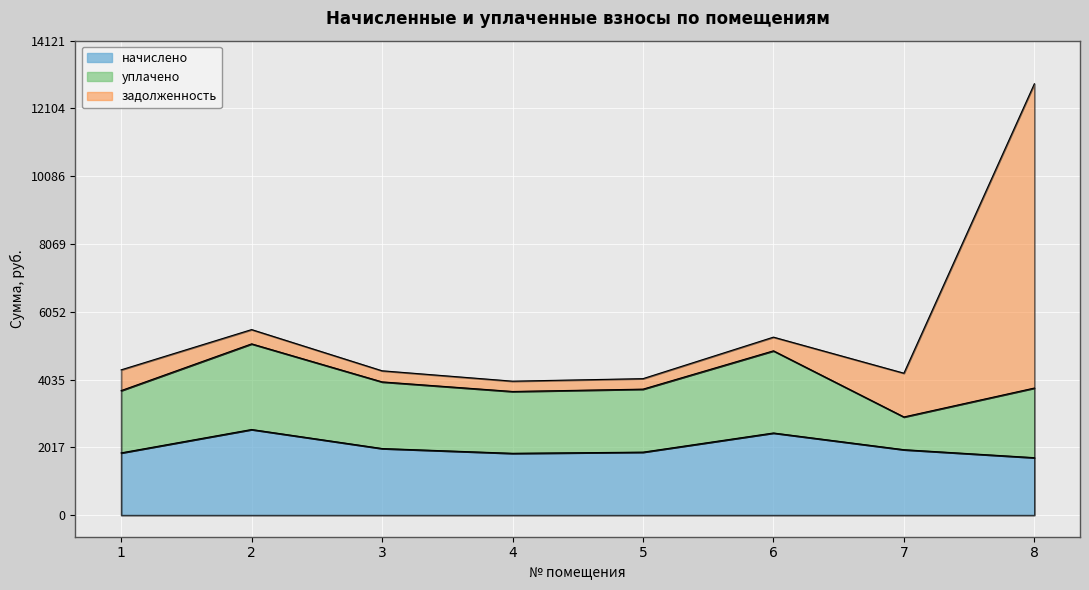

How many data points in задолженность are less than 424?

4